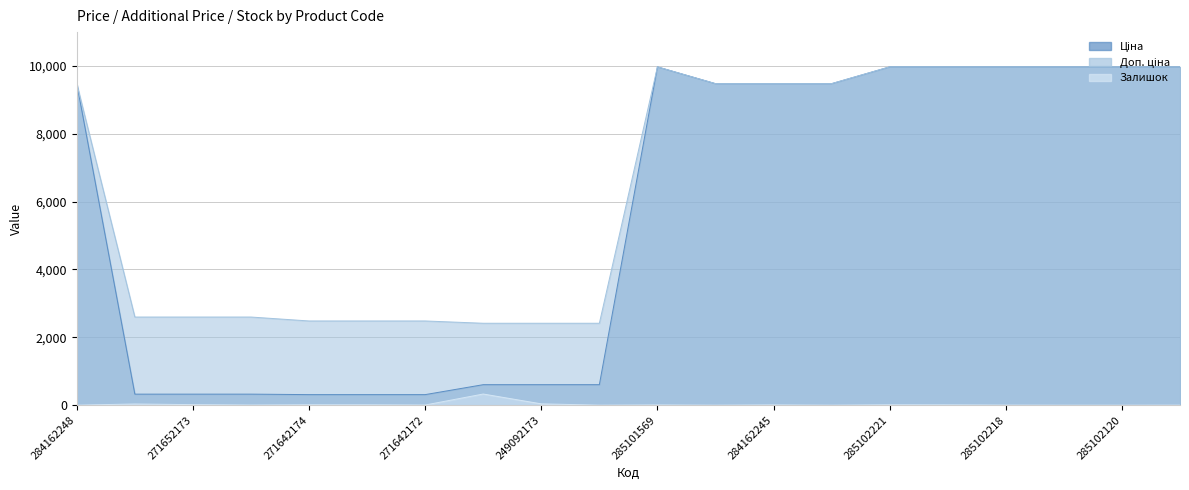

Does the chart display data point markers on the line(s)?

No